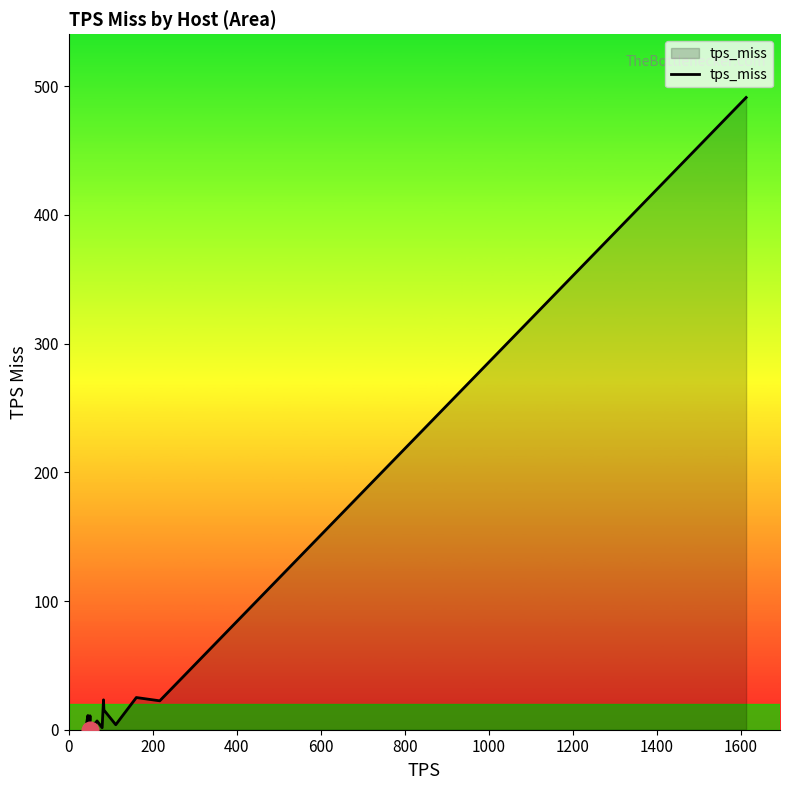

What is the greatest value displayed?

491.3